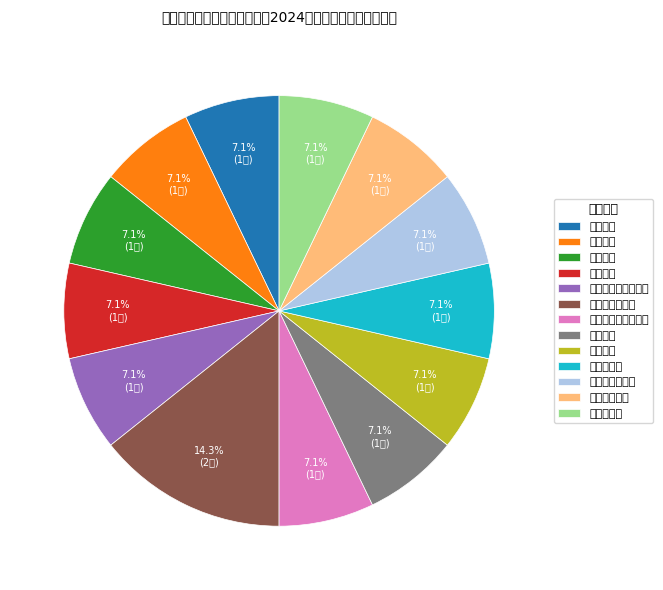

True or false: 中药类教师 accounts for 7% of the total.

True